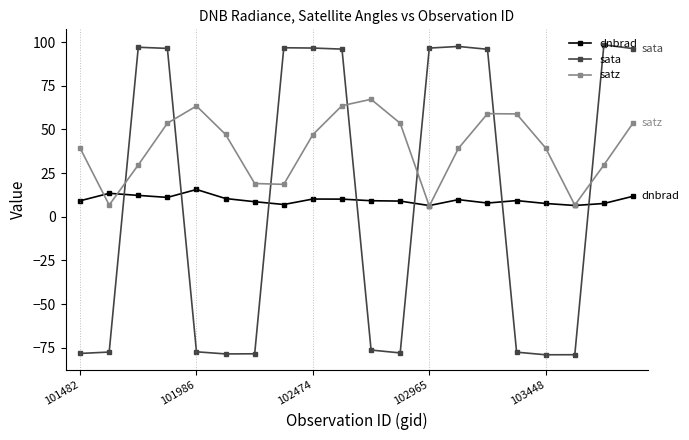

What is the smallest value displayed?

-79.0